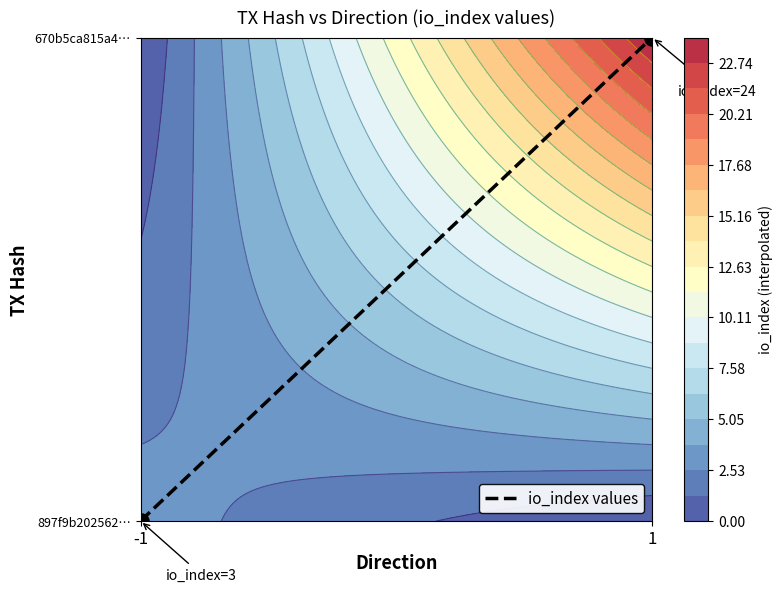

Between -1 and 1, which is larger?

1